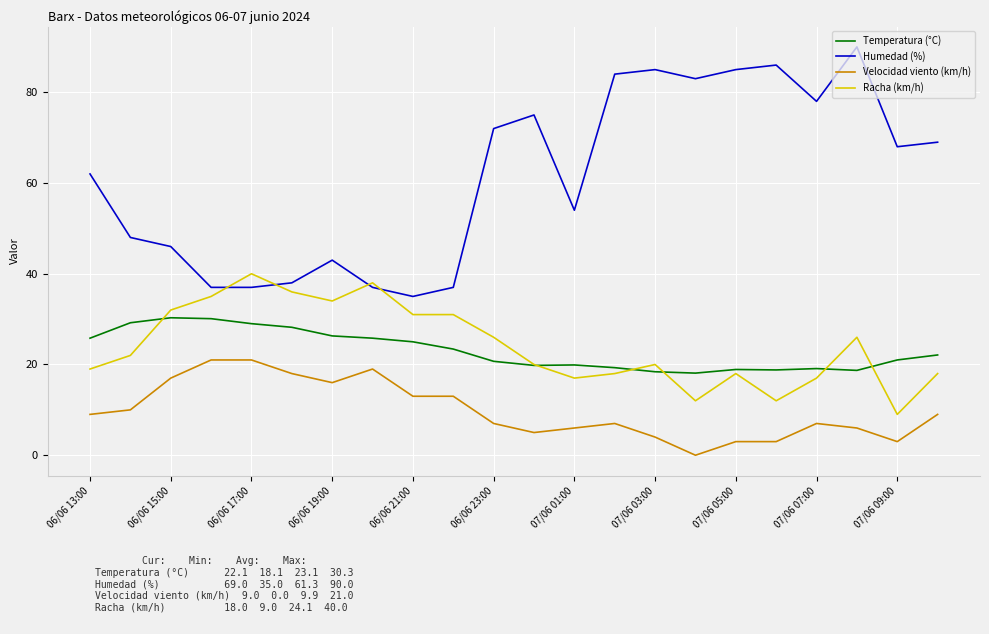

What is the maximum value for Racha (km/h)?

40.0